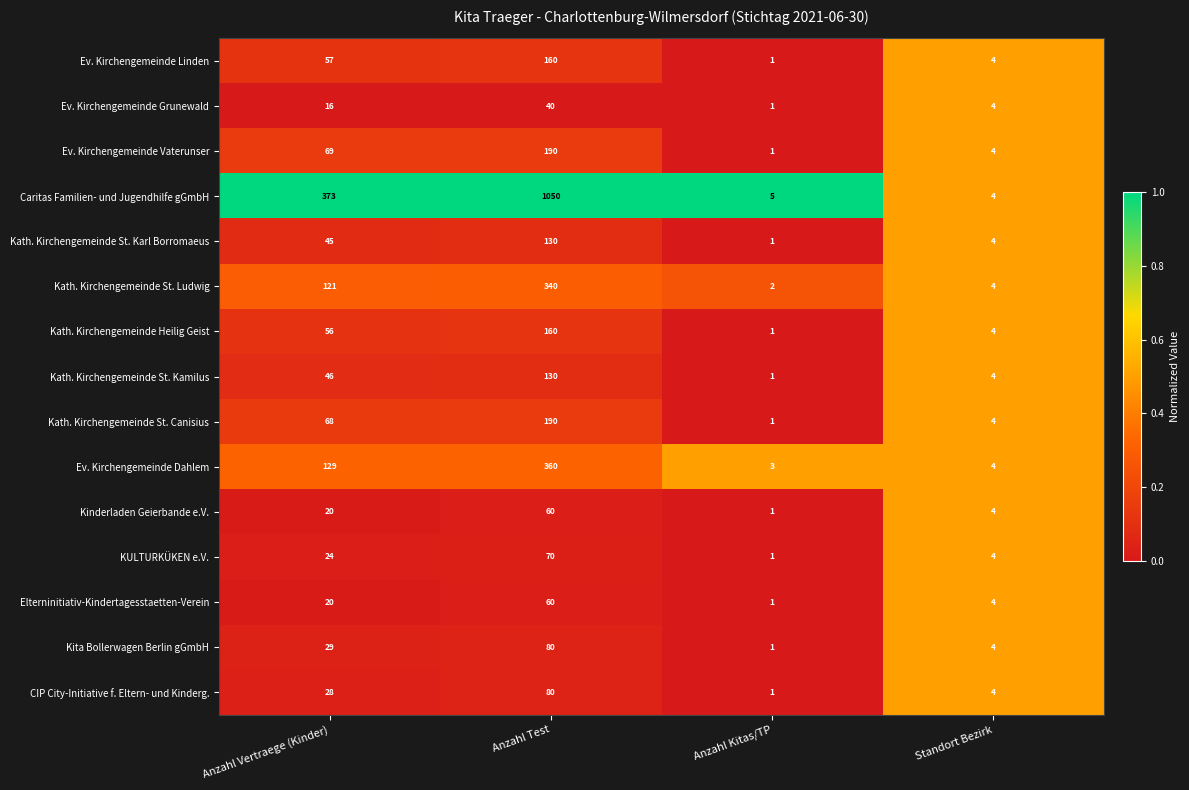

Is it true that CIP City-Initiative f. Eltern- und Kinderg. equals 37 at Anzahl Vertraege (Kinder)?

False